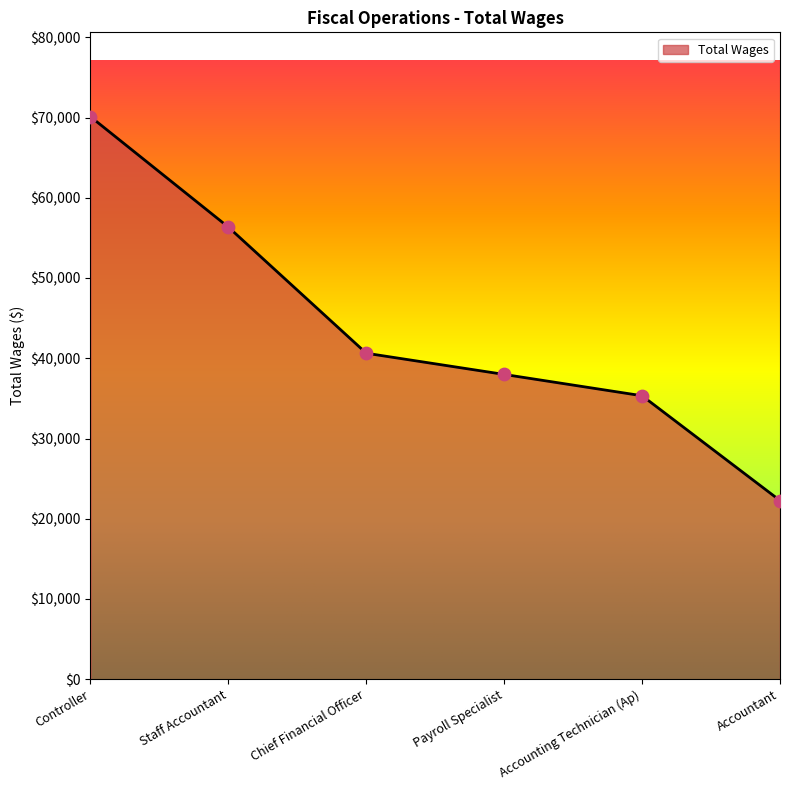

Which has a higher value, Chief Financial Officer or Payroll Specialist?

Chief Financial Officer